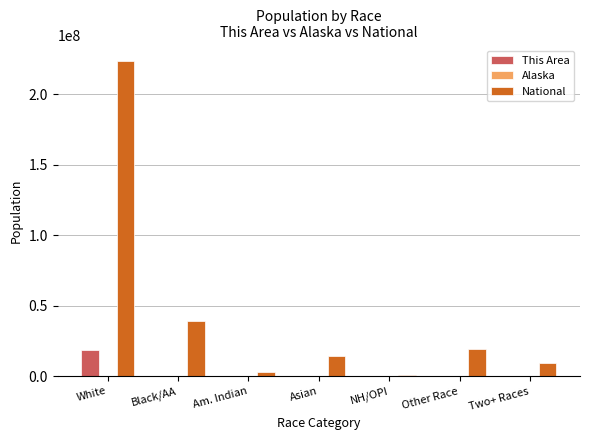

The value of This Area at White is 5258064. True or false?

False